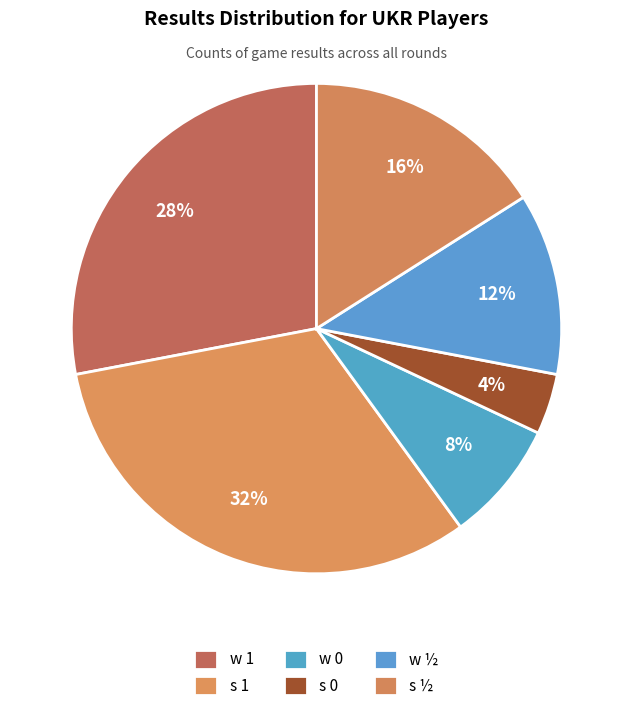

Is the sum of s ½ and s 0 greater than half?

No